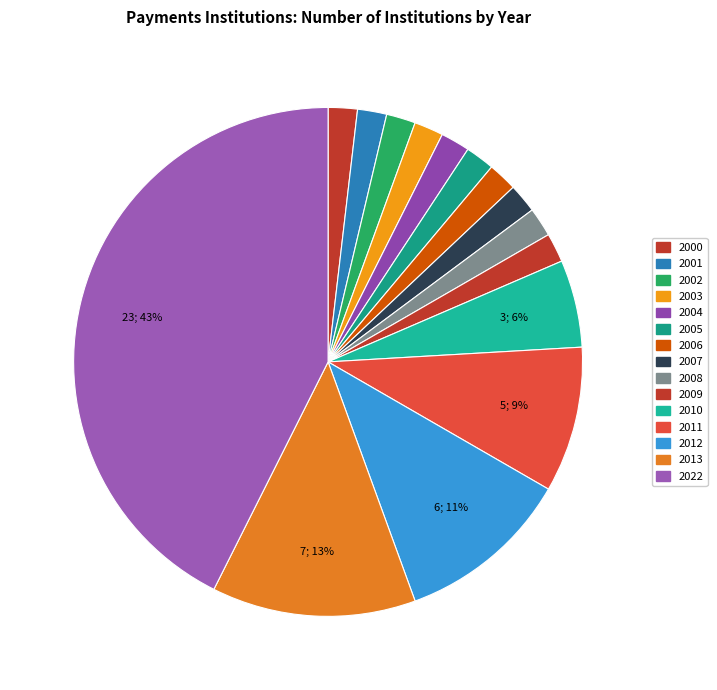

Count the number of slices in the pie.

15